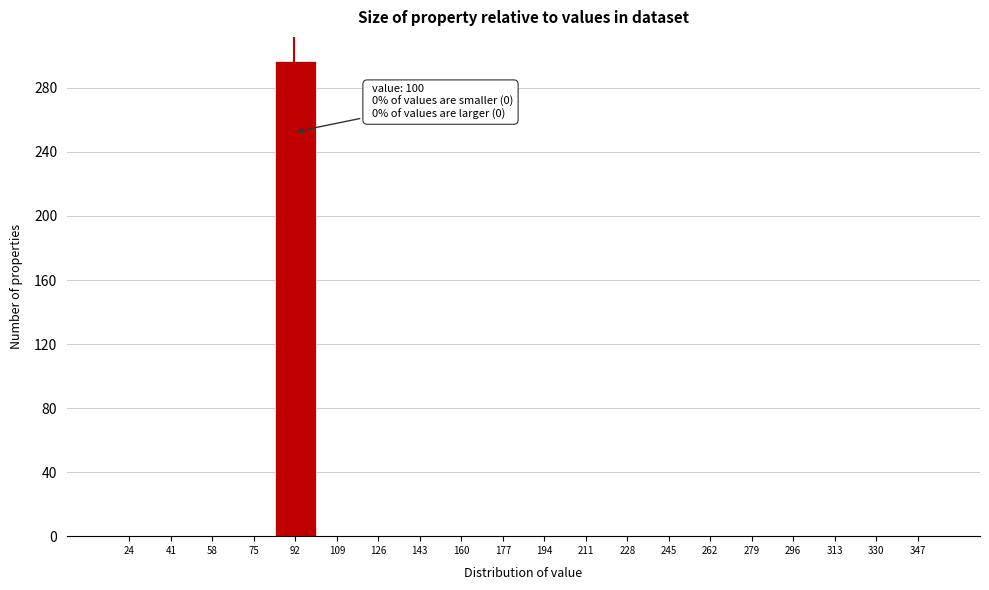

Reading left to right, list all the values displayed in this chart.

24=0	41=0	58=0	75=0	92=297	109=0	126=0	143=0	160=0	177=0	194=0	211=0	228=0	245=0	262=0	279=0	296=0	313=0	330=0	347=0